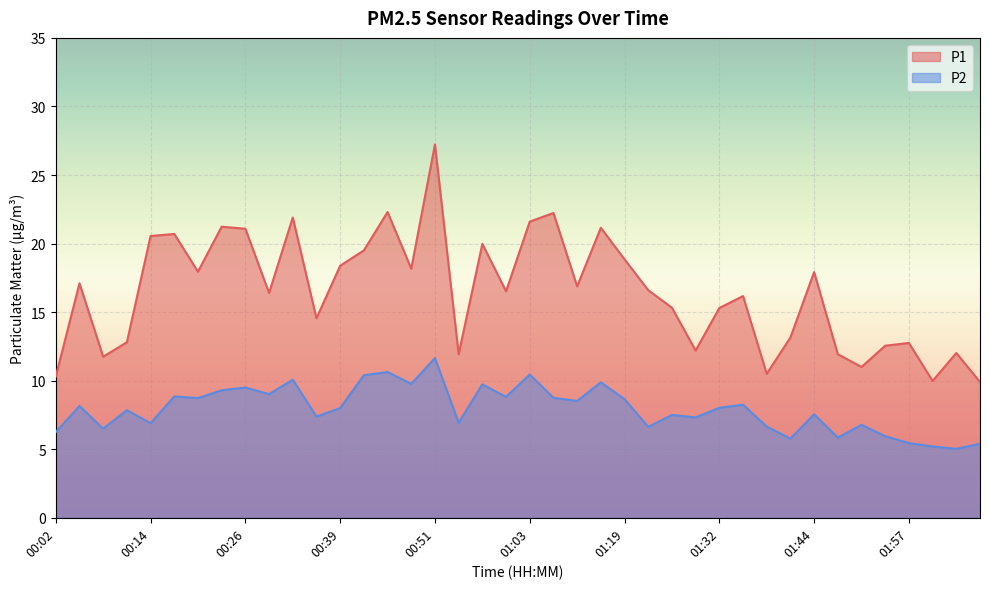

The P1 series shows 21.1 at 00:26. True or false?

True